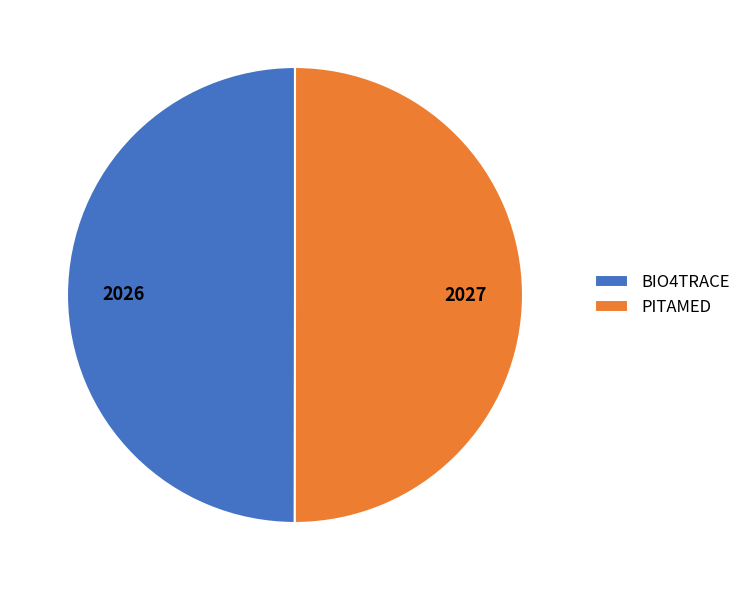

Is it true that PITAMED is 50% of the pie?

True